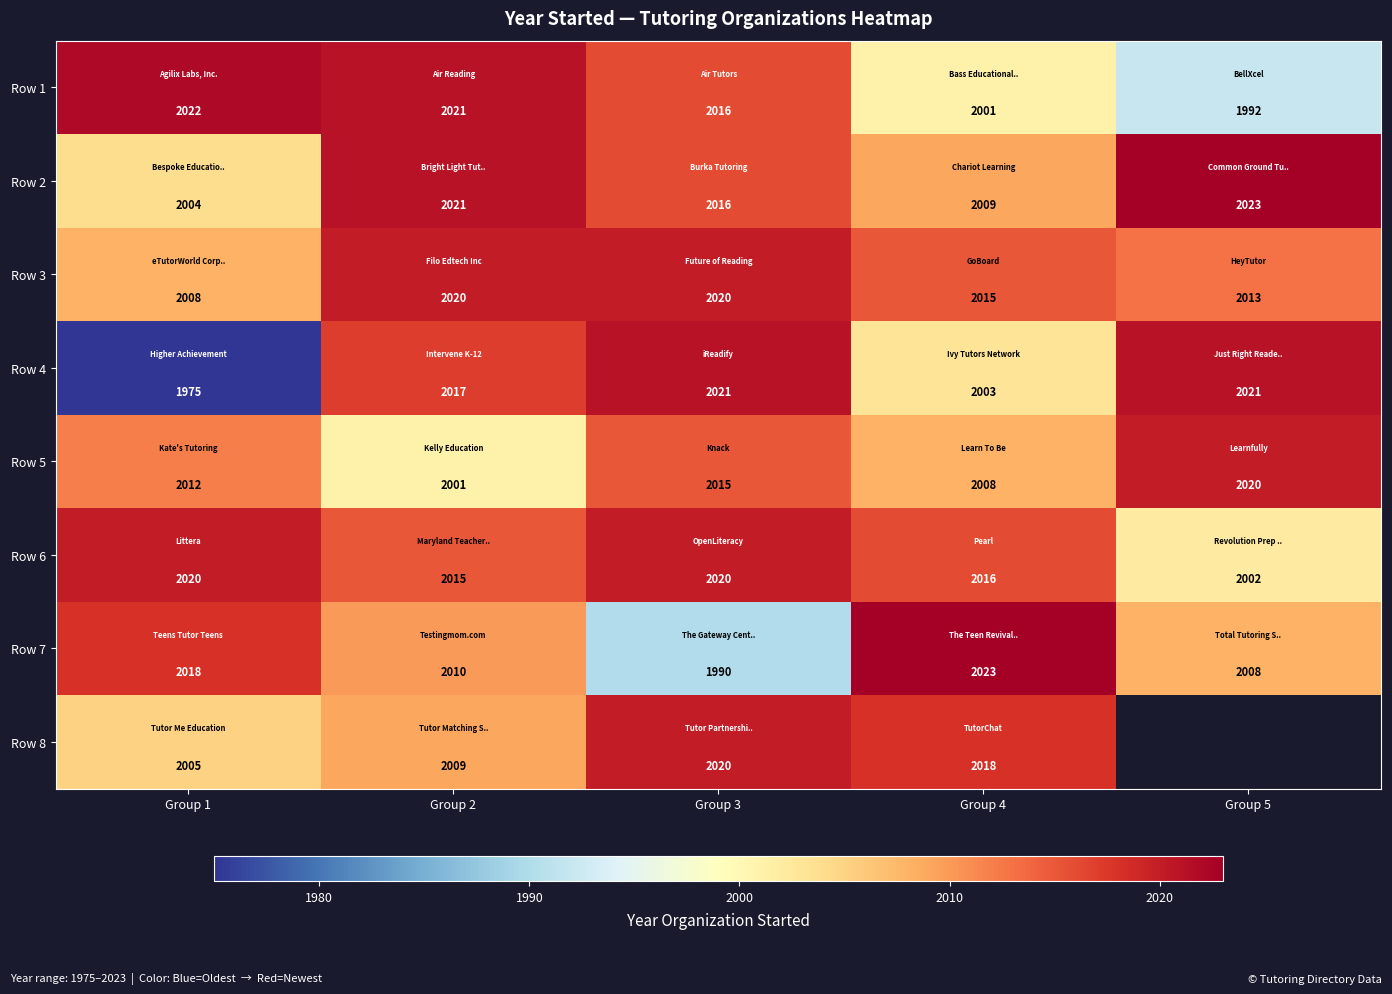

Rank the series at Group 1 from lowest to highest value.

Row 4, Row 2, Row 8, Row 3, Row 5, Row 7, Row 6, Row 1